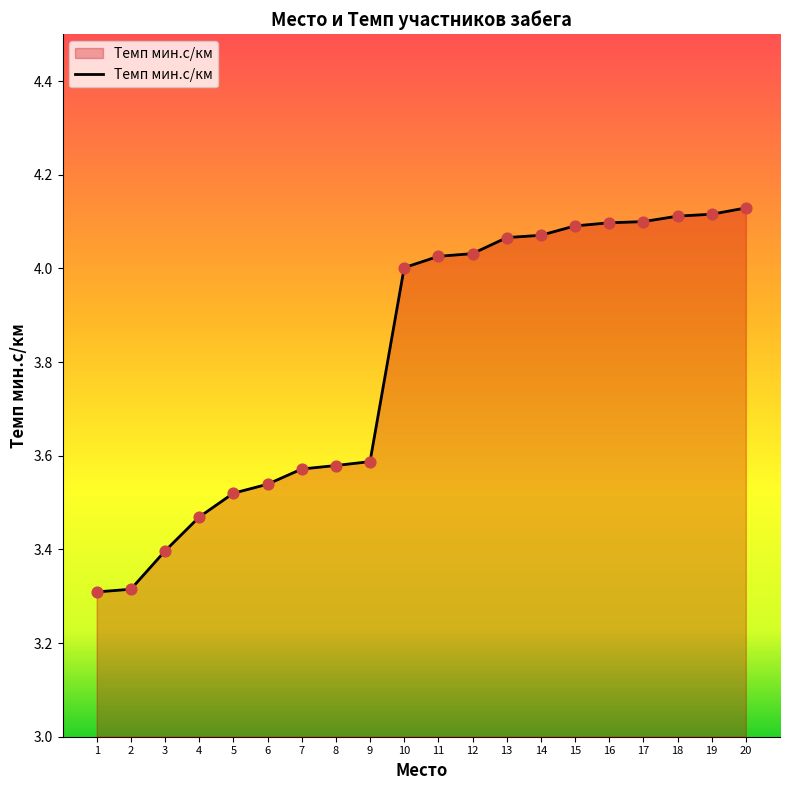

Between 11 and 6, which is larger?

11